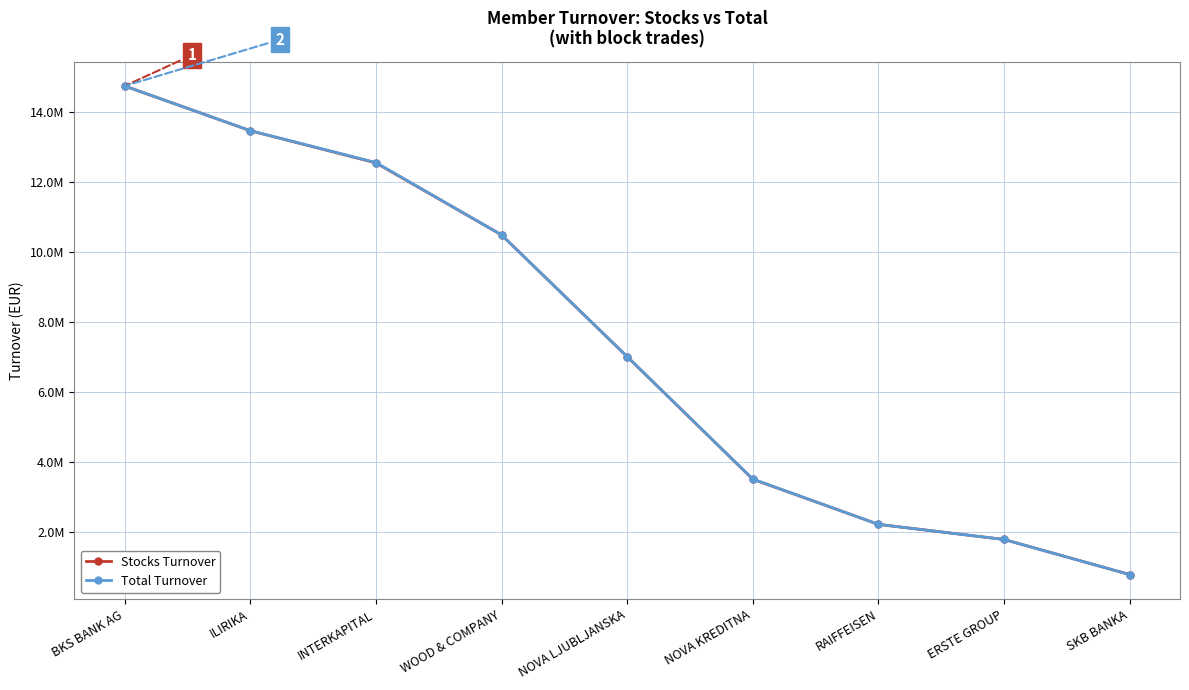

List the labels in order of Total Turnover value, smallest first.

SKB BANKA, ERSTE GROUP, RAIFFEISEN, NOVA KREDITNA, NOVA LJUBLJANSKA, WOOD & COMPANY, INTERKAPITAL, ILIRIKA, BKS BANK AG